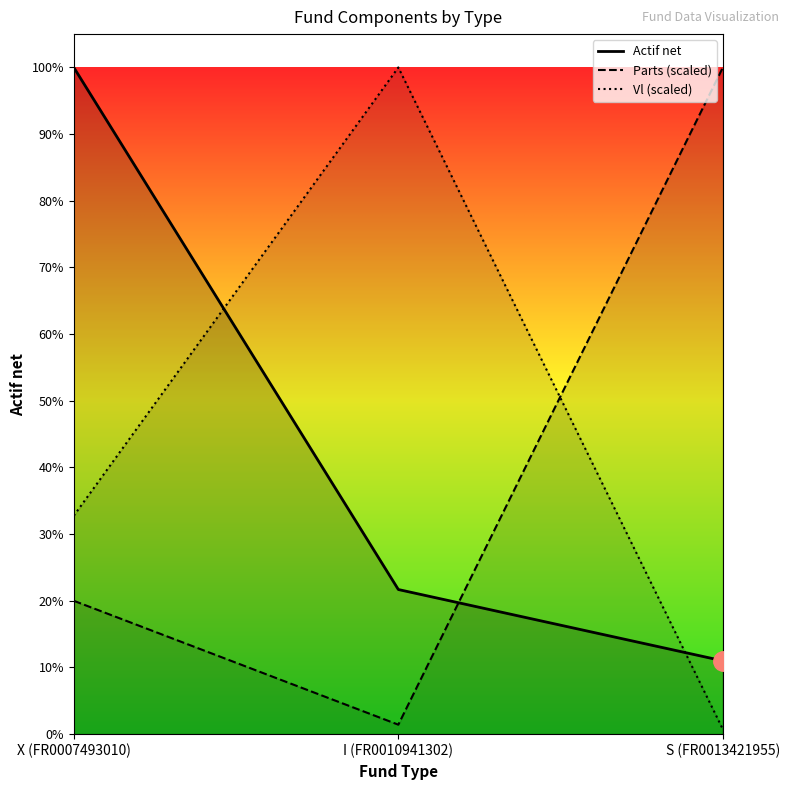

Reading left to right, extract all data points from this chart.

Parts: 9376978.4	666504.5	46875652.1
Vl: 15357986.4	46875652.1	337878.4
Actif net: 46875652.1	10169509.2	5155416.8